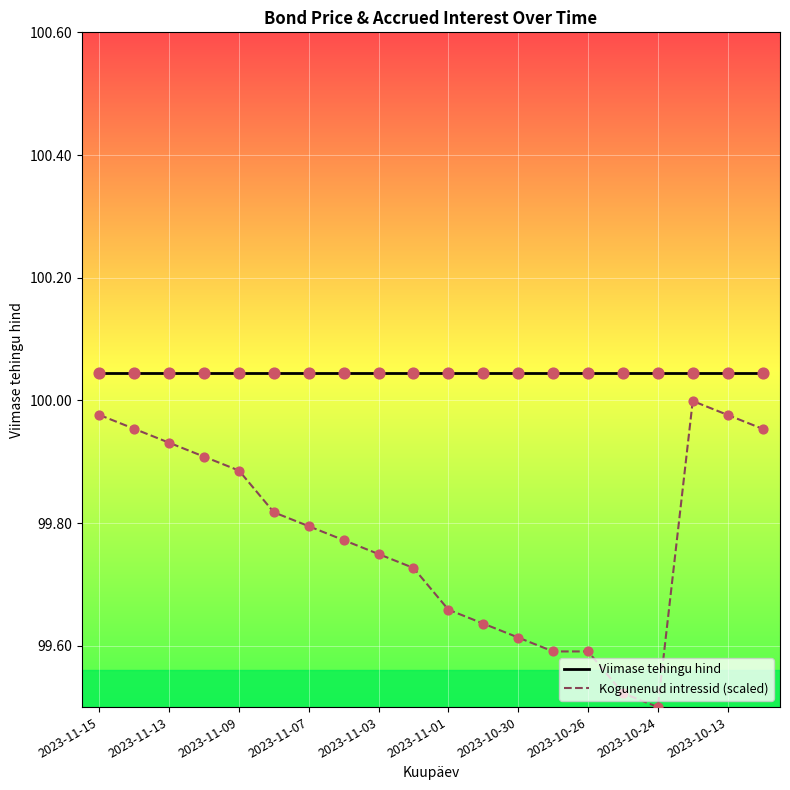

Which series has the largest range (max minus min)?

Kogunenud intressid (scaled)